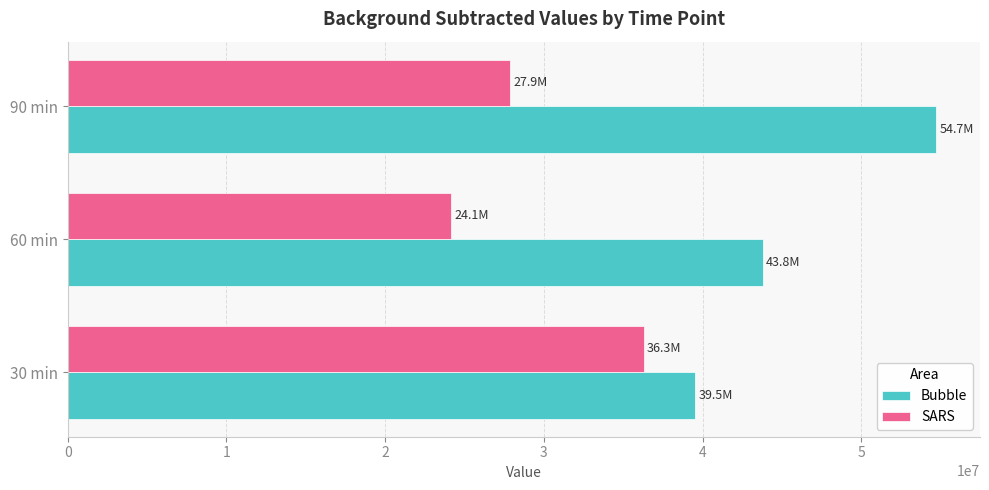

List the series in order of their overall mean, highest first.

Bubble, SARS